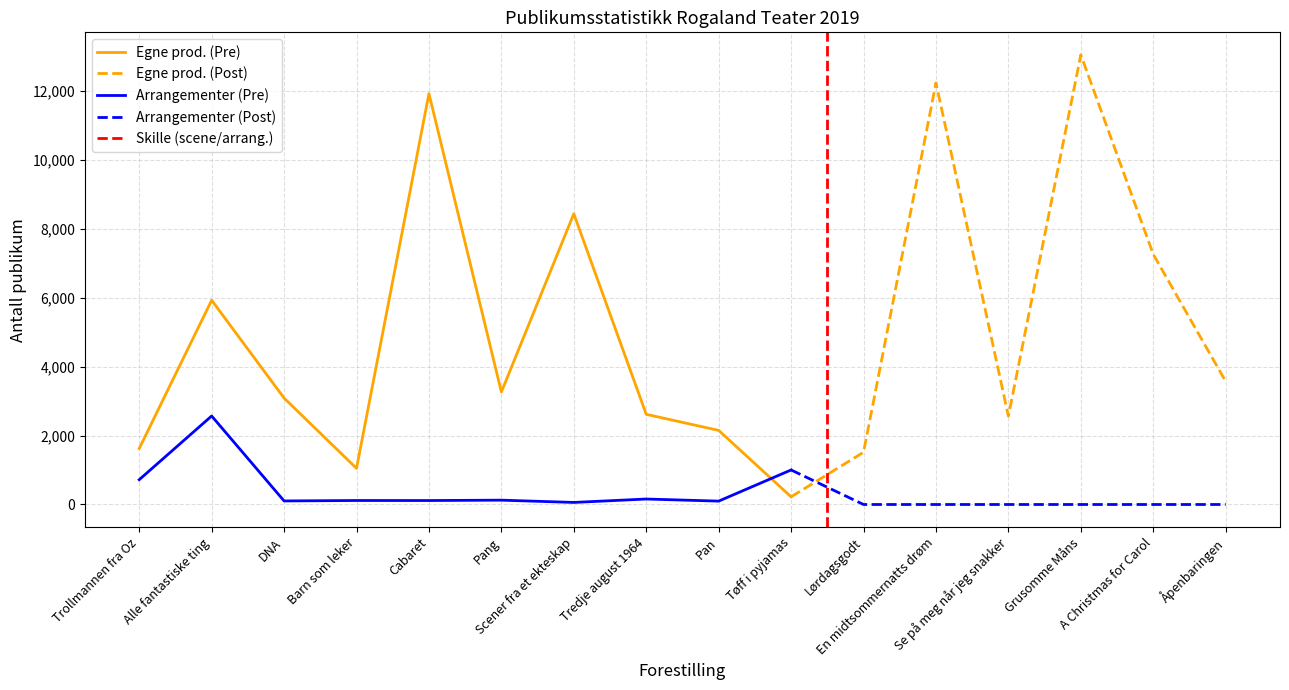

How many categories are shown in the chart?

16